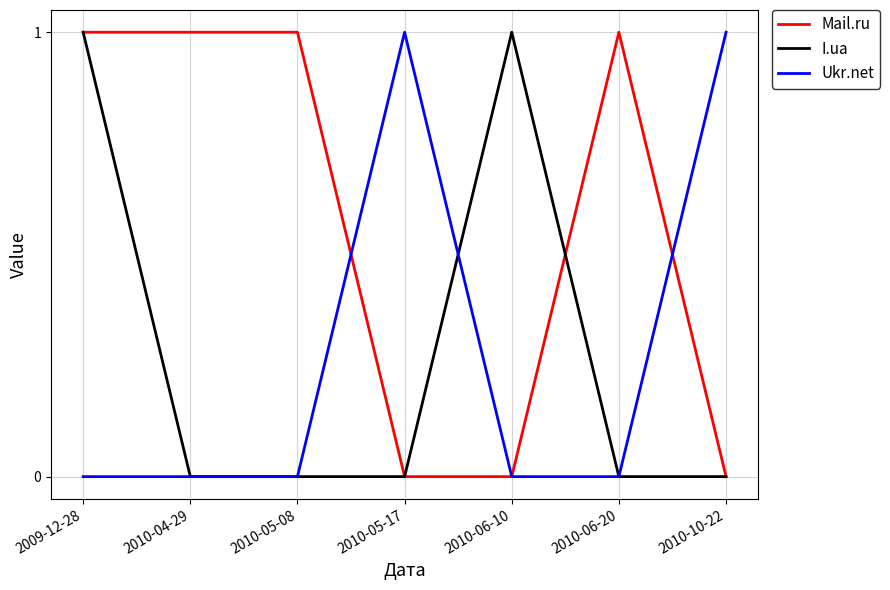

What position from the left is 2010-06-20?

6